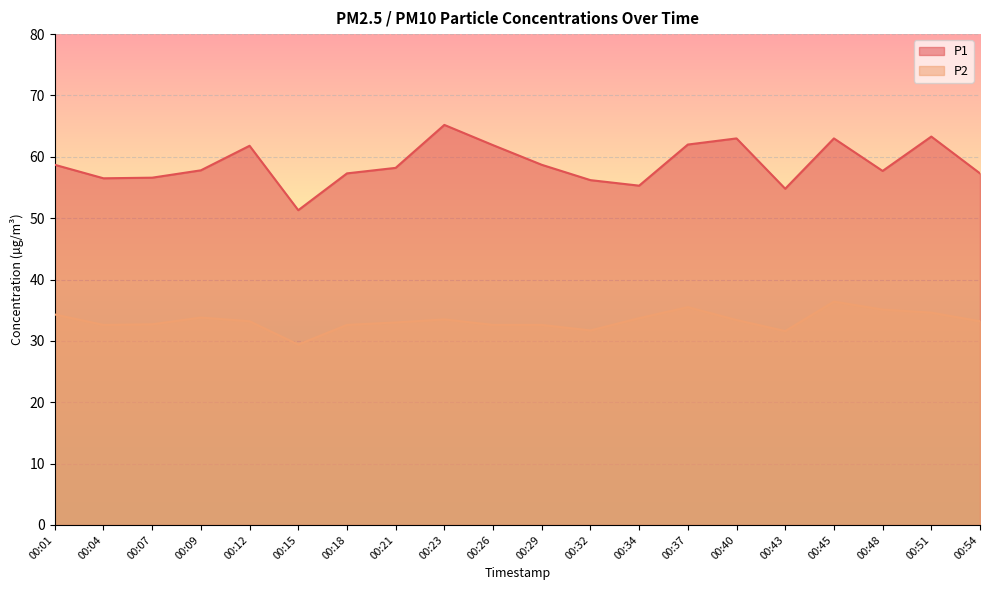

In P2, how many points are higher than both neighbors (excluding endpoints)?

4